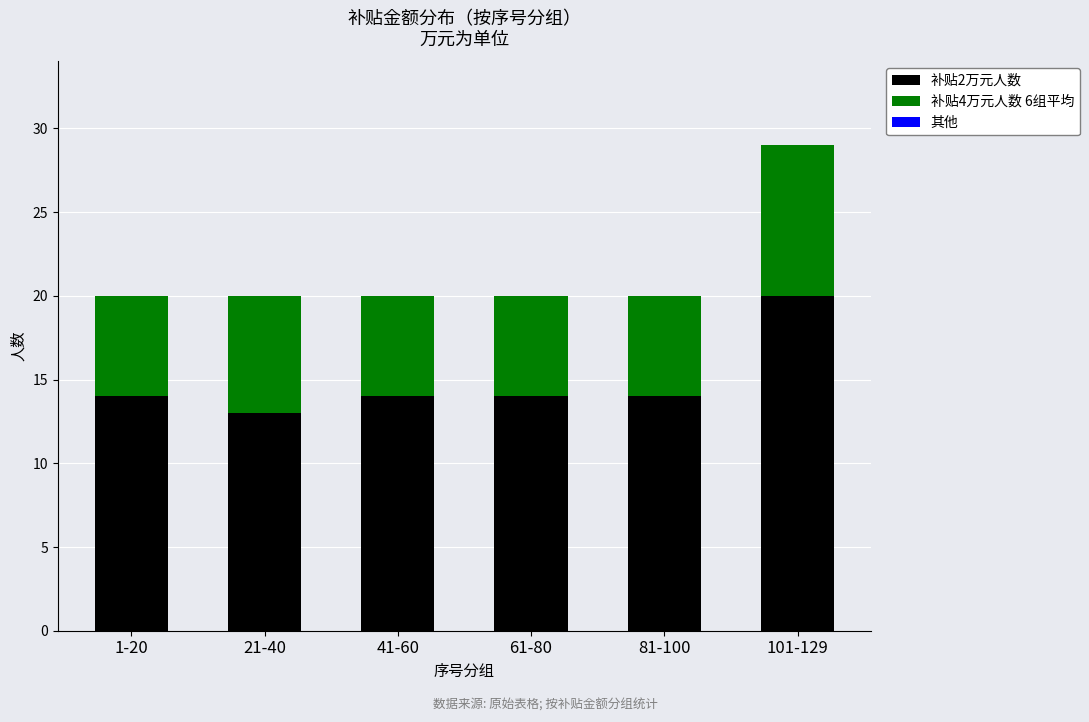

At which category is the sum across all series the highest?

101-129